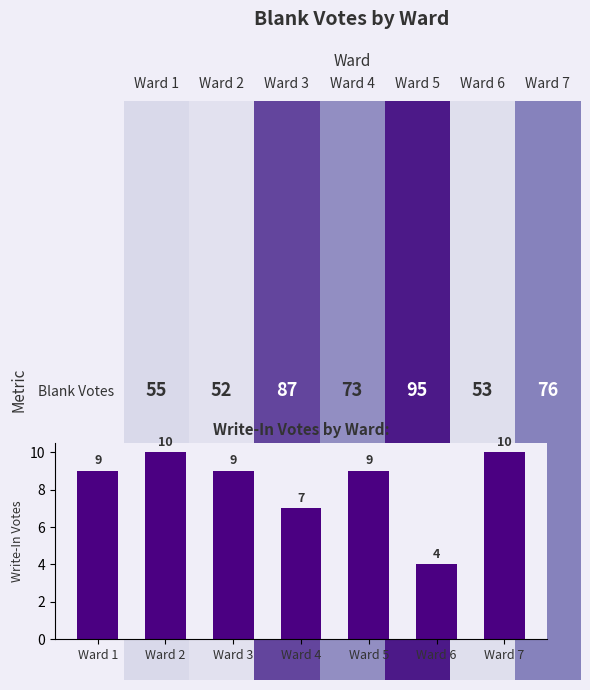

What is the difference between the maximum and minimum values?

43